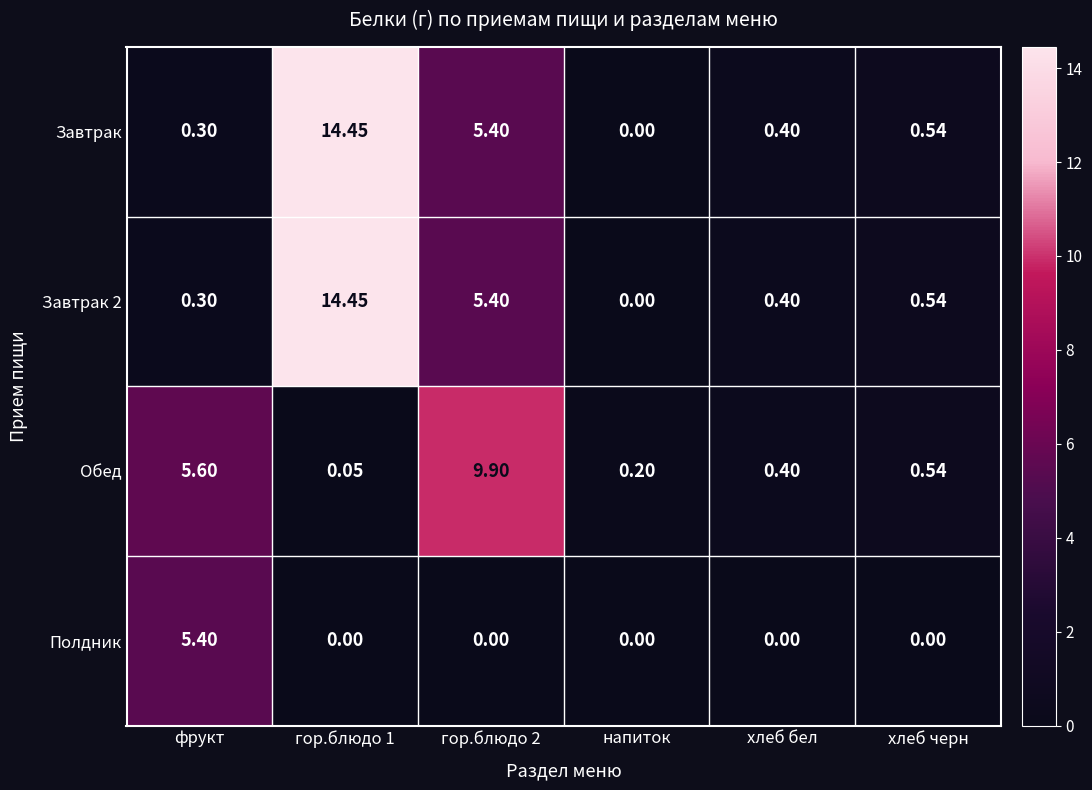

At which label is Обед closest to 4?

фрукт